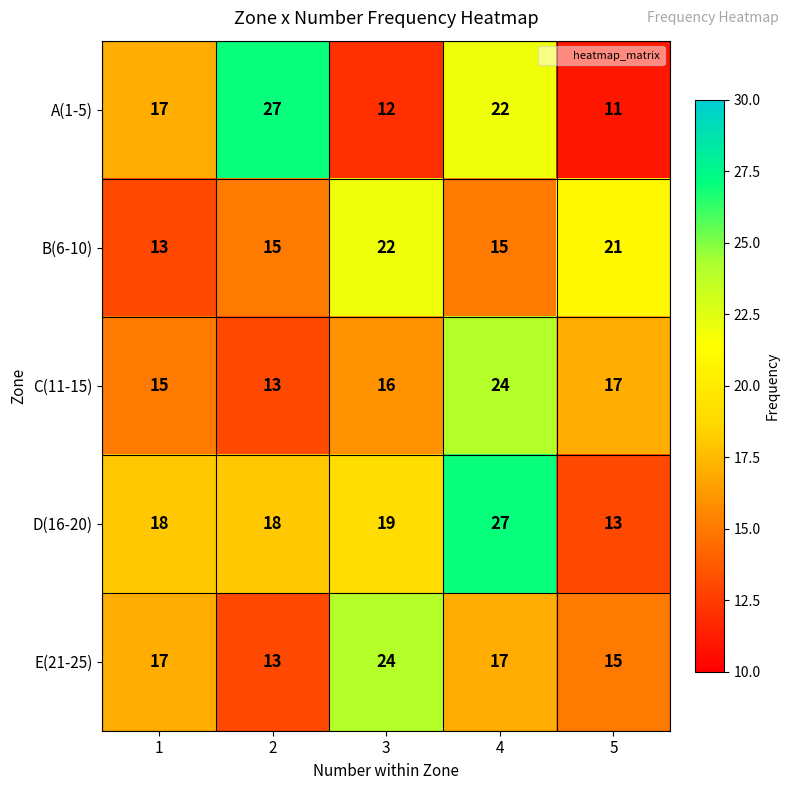

Reading left to right, list all the values displayed in this chart.

A(1-5): 1=17	2=27	3=12	4=22	5=11
B(6-10): 1=13	2=15	3=22	4=15	5=21
C(11-15): 1=15	2=13	3=16	4=24	5=17
D(16-20): 1=18	2=18	3=19	4=27	5=13
E(21-25): 1=17	2=13	3=24	4=17	5=15